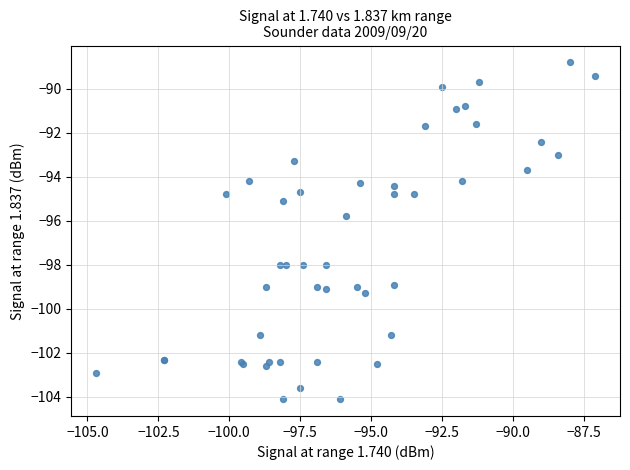

What Y value in the scatter plot is closest to -96?

-95.8